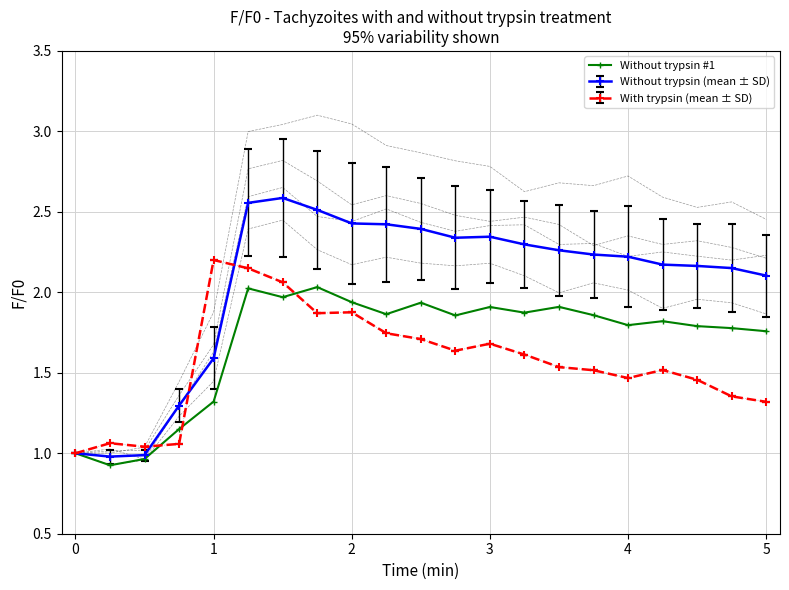

How many categories are shown in the chart?

21